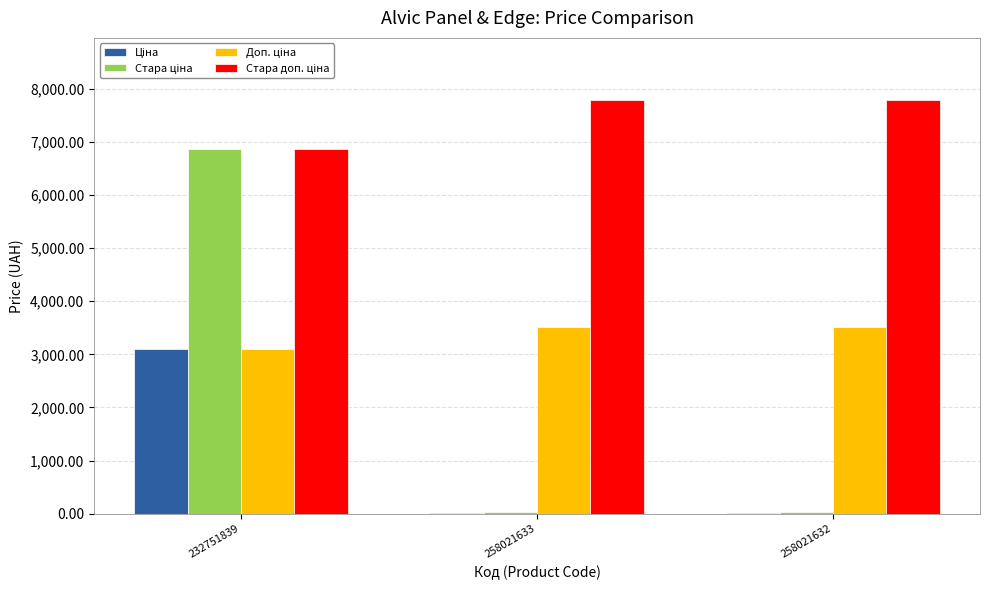

At which category is the sum across all series the highest?

232751839